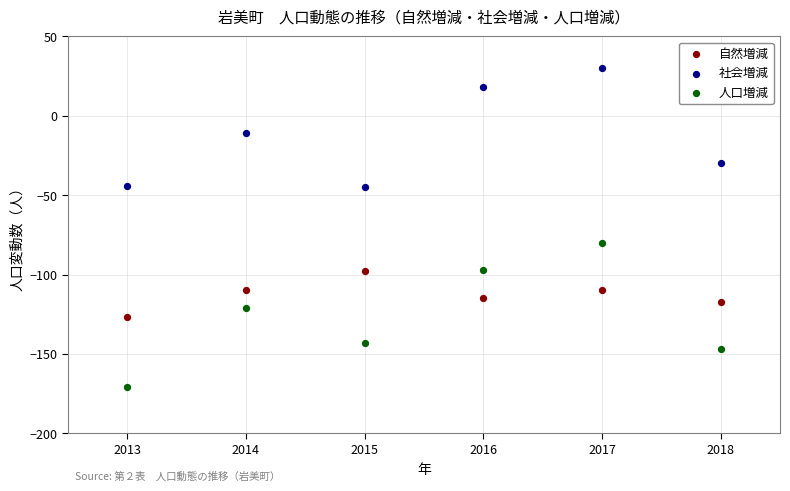

Across all data points, what is the range of Y values (max minus min)?

201